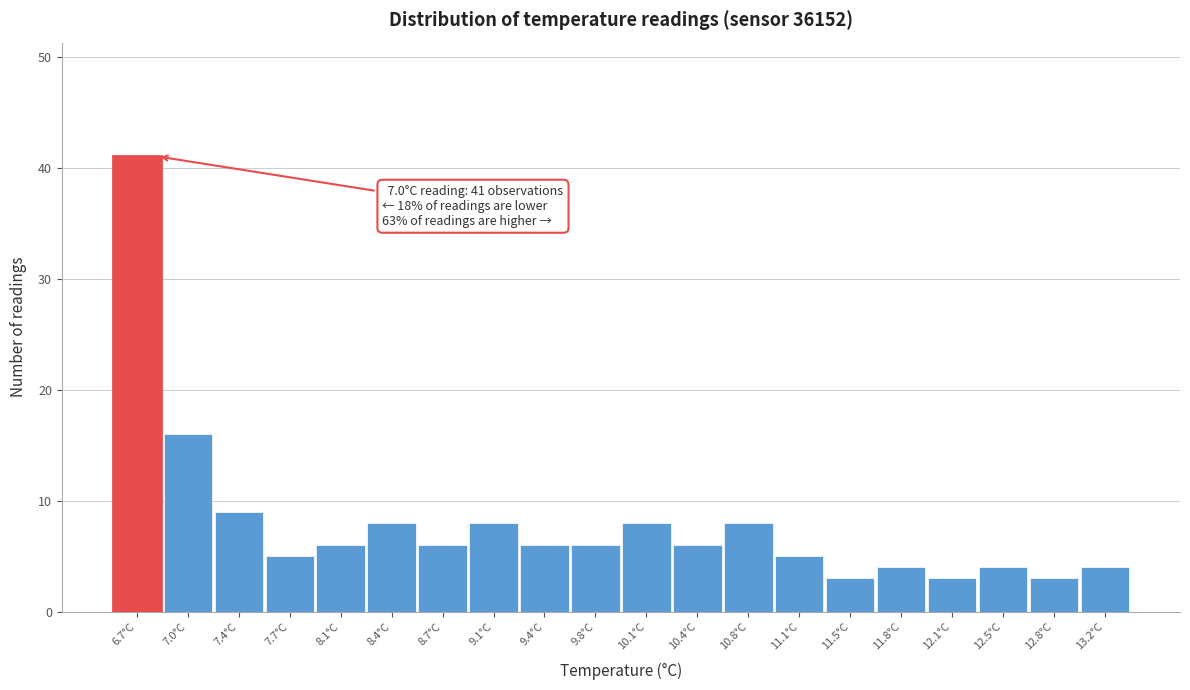

Reading left to right, transcribe all the data shown in this chart.

41	16	9	5	6	8	6	8	6	6	8	6	8	5	3	4	3	4	3	4